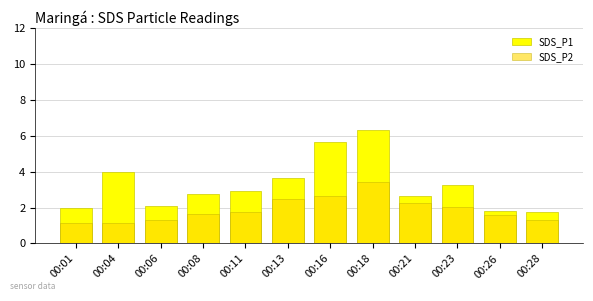

Reading left to right, list all the values displayed in this chart.

SDS_P1: 1.9	4.0	2.1	2.8	3.0	3.6	5.7	6.3	2.7	3.2	1.8	1.7
SDS_P2: 1.1	1.1	1.3	1.6	1.7	2.5	2.6	3.4	2.2	2.0	1.6	1.3